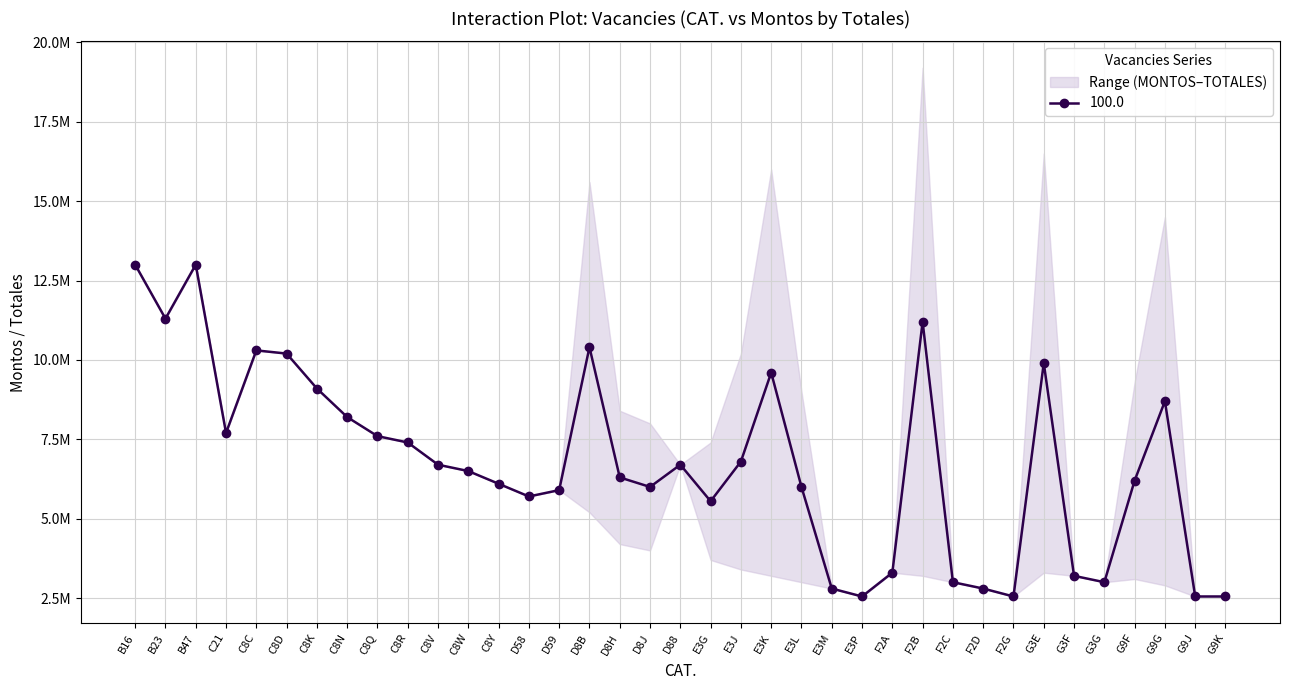

At which label does MONTOS reach its minimum?

E3P